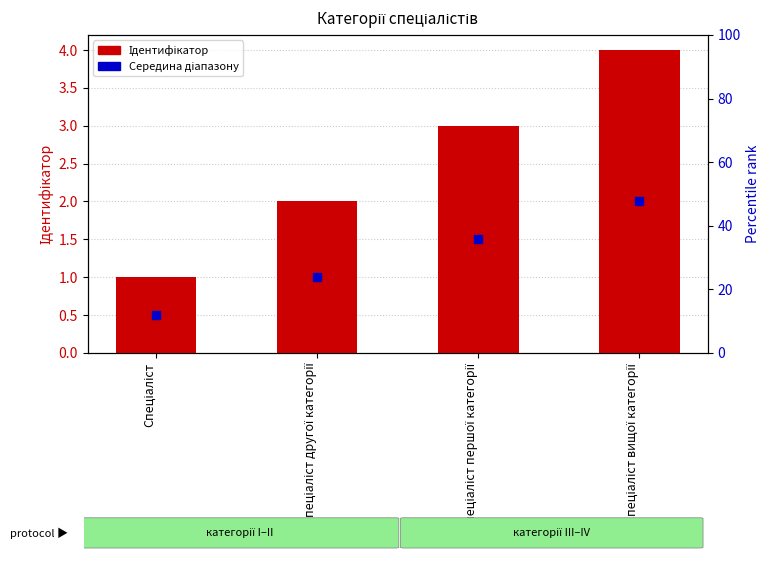

Which series reaches the minimum Y coordinate?

Середина діапазону